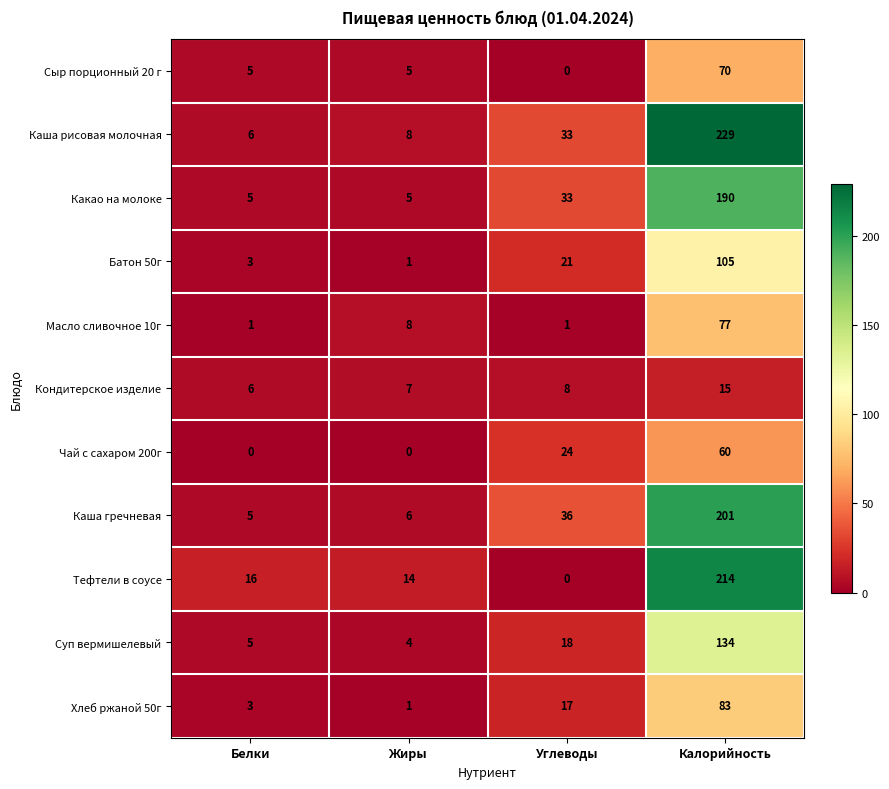

How many values in Чай с сахаром 200г are above zero?

2